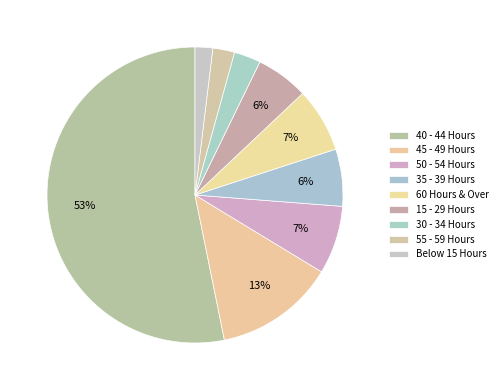

Rank the categories by value from highest to lowest.

40 - 44 Hours, 45 - 49 Hours, 50 - 54 Hours, 60 Hours & Over, 35 - 39 Hours, 15 - 29 Hours, 30 - 34 Hours, 55 - 59 Hours, Below 15 Hours